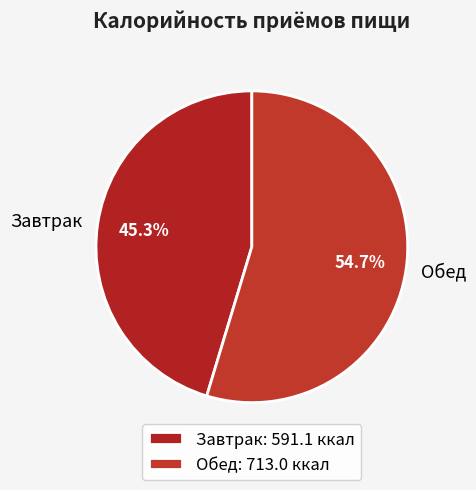

What percentage is NOT represented by Обед?

45.3%